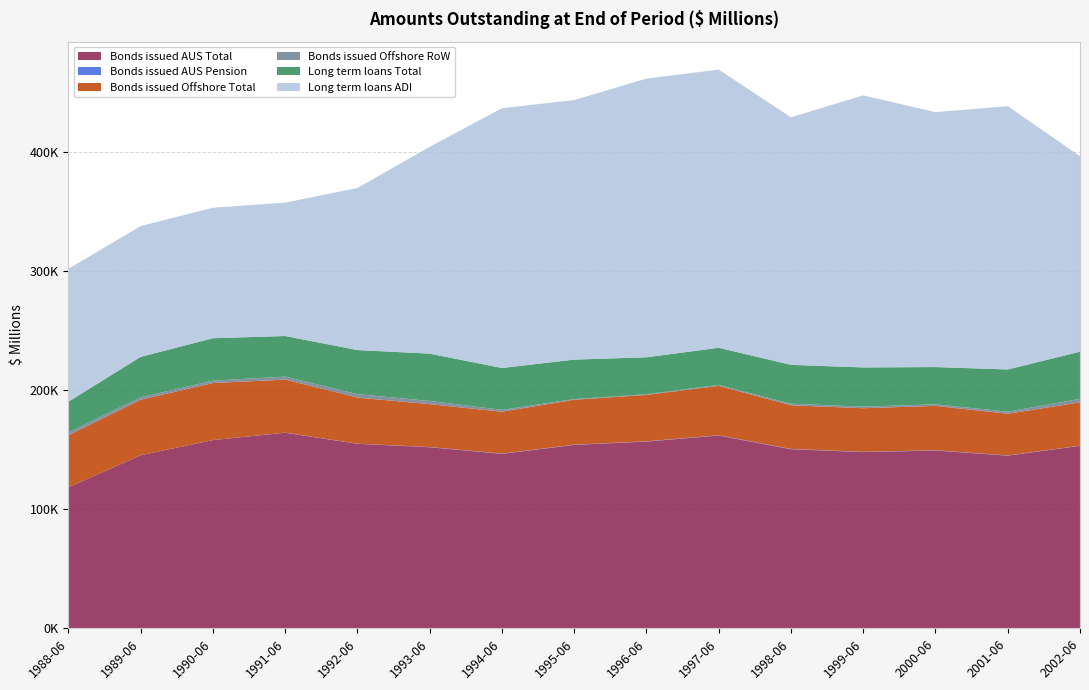

Reading left to right, list all the values displayed in this chart.

Bonds issued AUS Total: 118456	145387	158146	164277	155003	152112	146543	154069	156894	161929	150450	148027	149336	145059	153292
Bonds issued AUS Pension: 26	33	33	90	100	175	222	205	211	224	246	242	237	193	168
Bonds issued Offshore Total: 43724	46620	47878	44580	38761	36007	35185	37770	38994	41559	36670	36614	37295	35004	36394
Bonds issued Offshore RoW: 2348	2038	2016	2517	2886	2701	1563	511	573	660	1327	1356	1293	1742	2901
Long term loans Total: 25816	33984	35641	34106	37024	39768	35196	33210	31014	31341	32643	32943	31320	35472	39629
Long term loans ADI: 111646	109880	109602	112049	136156	173736	218248	218043	234160	233686	208005	228575	214181	221191	164248